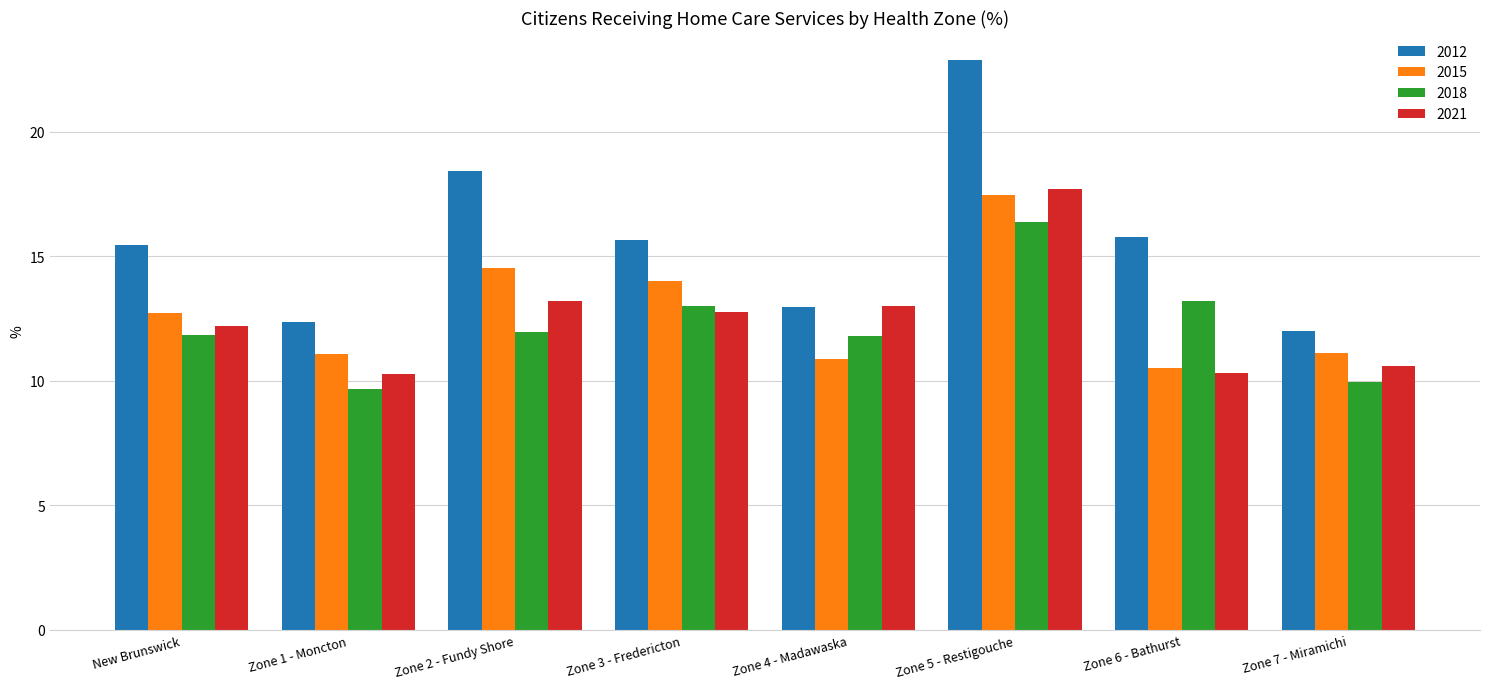

What is the difference between the second highest and second lowest values in the 2021 series?

2.9